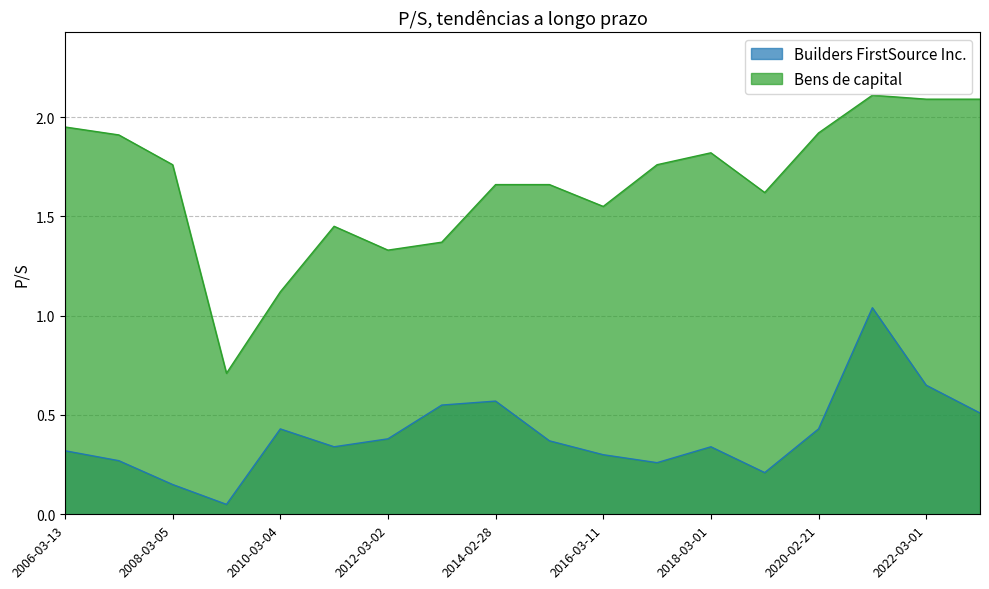

Reading right to left, transcribe all the data shown in this chart.

Builders FirstSource Inc.: 0.5	0.7	1.0	0.4	0.2	0.3	0.3	0.3	0.4	0.6	0.6	0.4	0.3	0.4	0.1	0.1	0.3	0.3
Bens de capital: 2.1	2.1	2.1	1.9	1.6	1.8	1.8	1.6	1.7	1.7	1.4	1.3	1.4	1.1	0.7	1.8	1.9	1.9